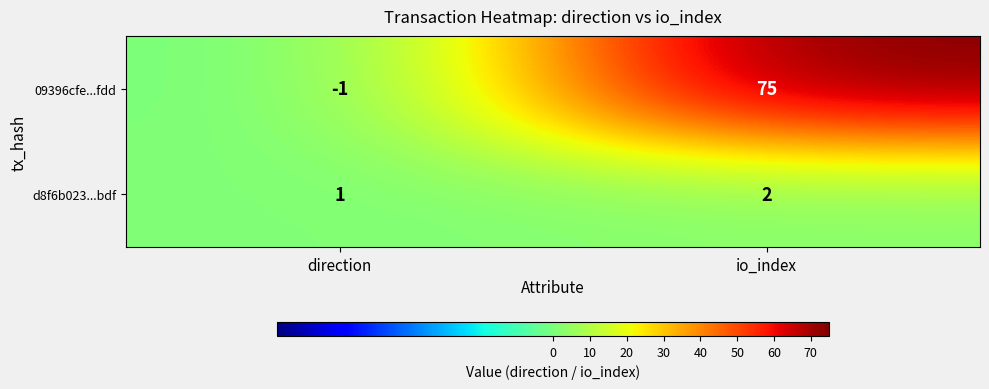

Is the value of d8f6b023...bdf at direction greater than the value of 09396cfe...fdd at io_index?

No